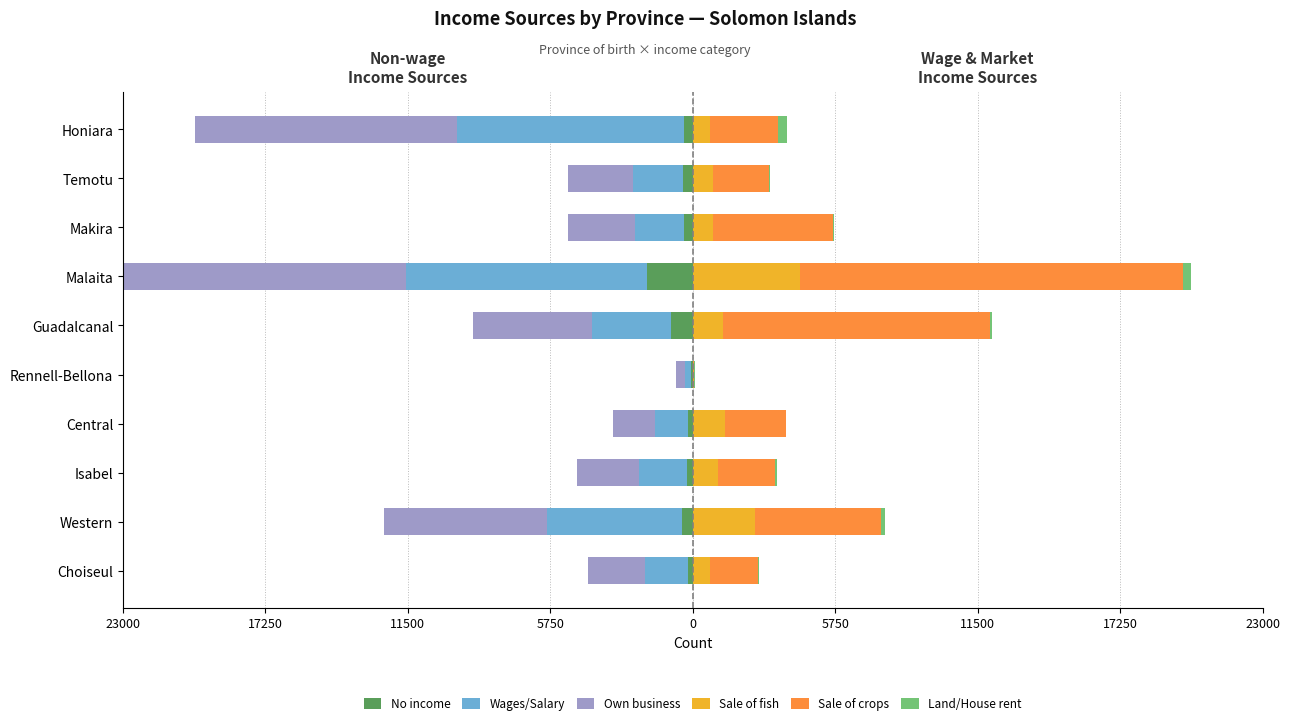

Which series has the largest range (max minus min)?

Sale of crops